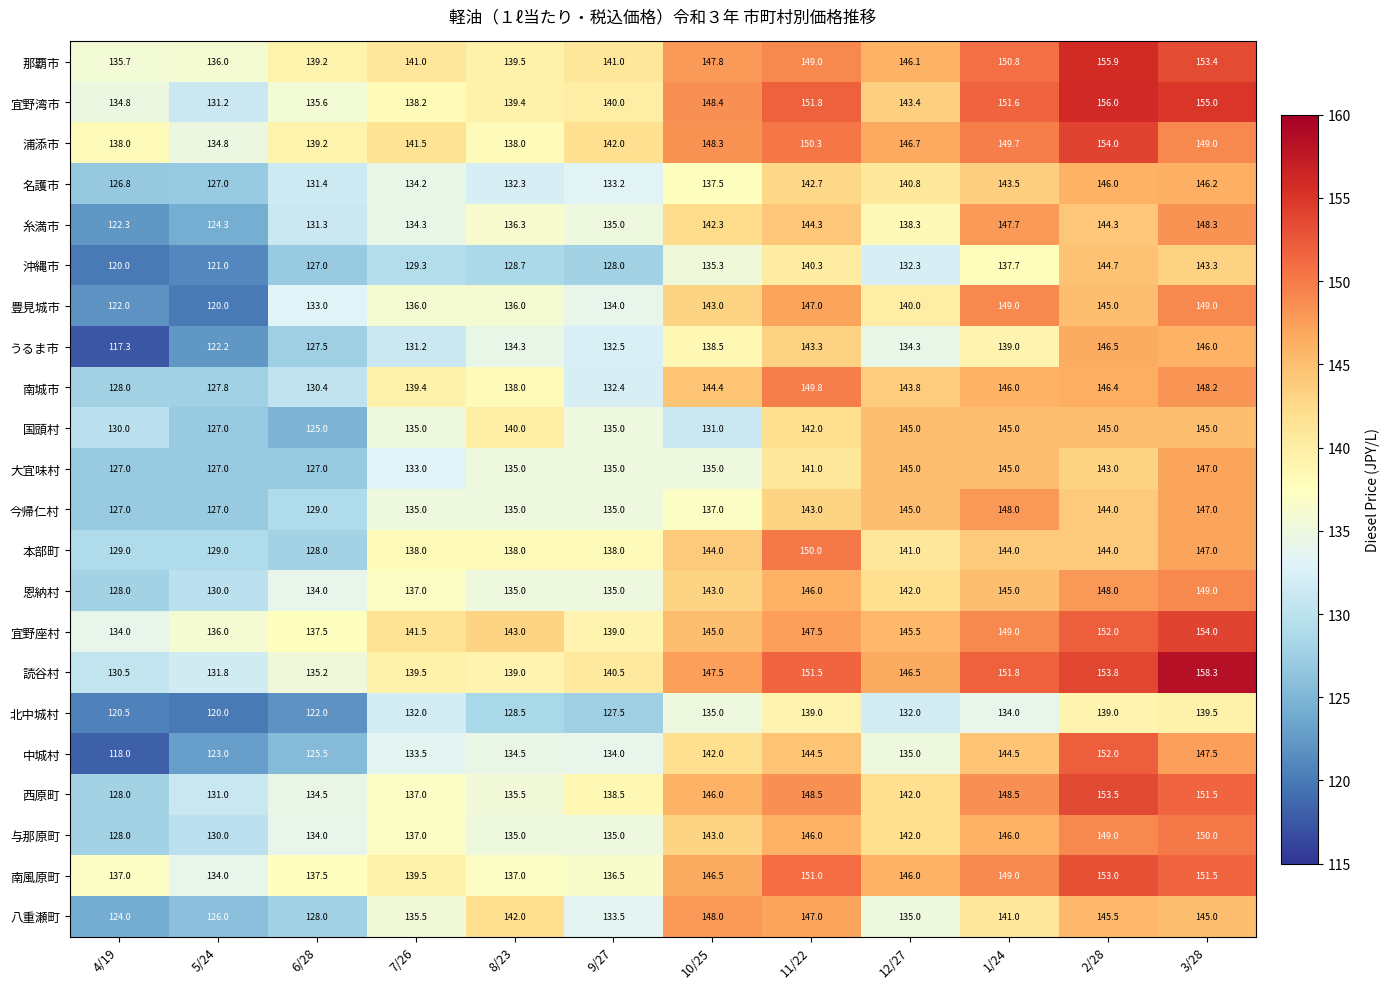

What is the greatest value displayed?

158.3